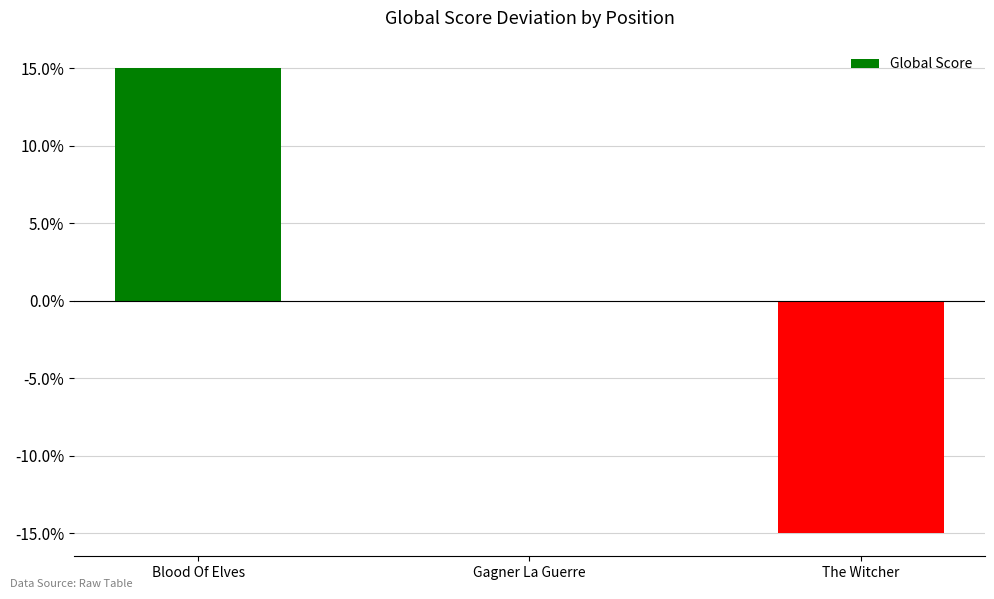

What is the sum of the values at Gagner La Guerre and The Witcher?

-15